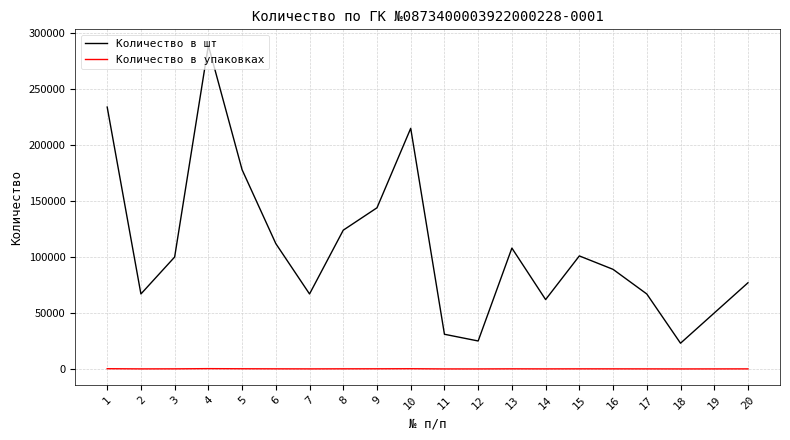

What is the total value across all series at 12?

25025